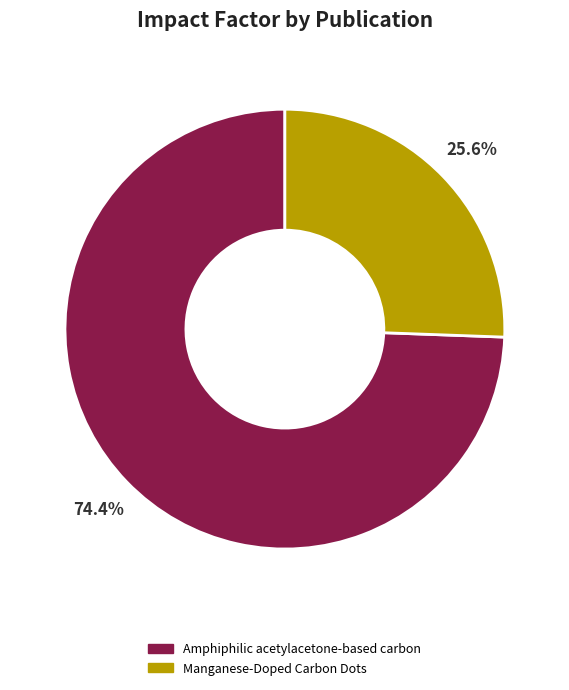

Rank the categories by value from highest to lowest.

Amphiphilic acetylacetone-based carbon, Manganese-Doped Carbon Dots